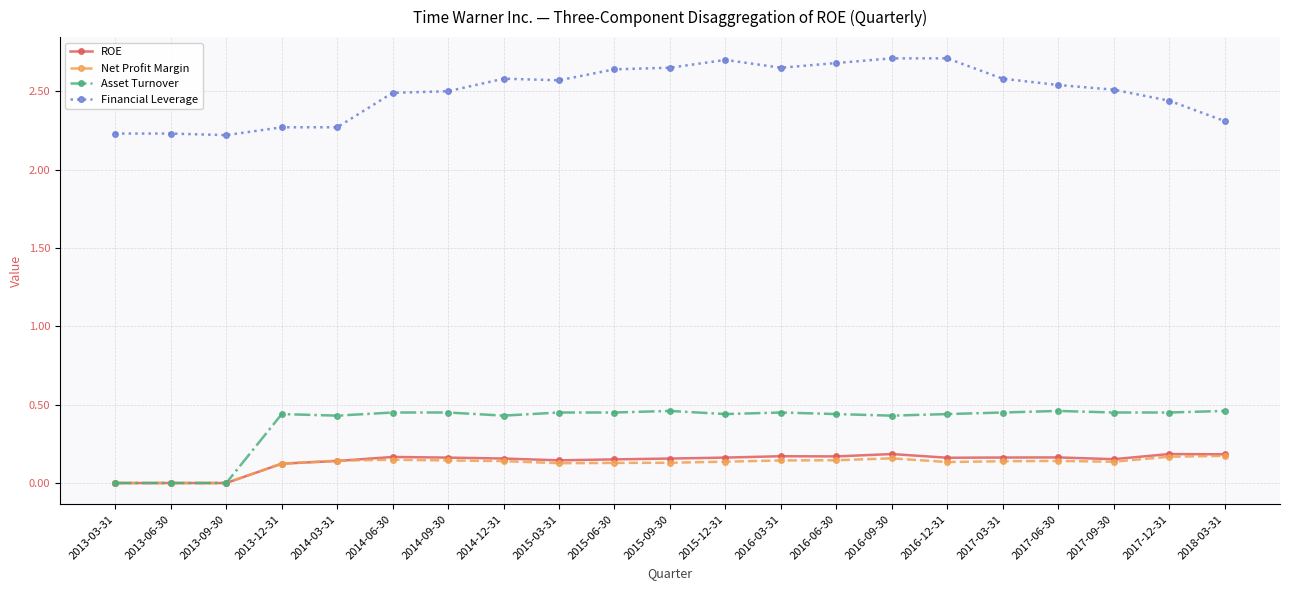

How many lines are shown in the chart?

4